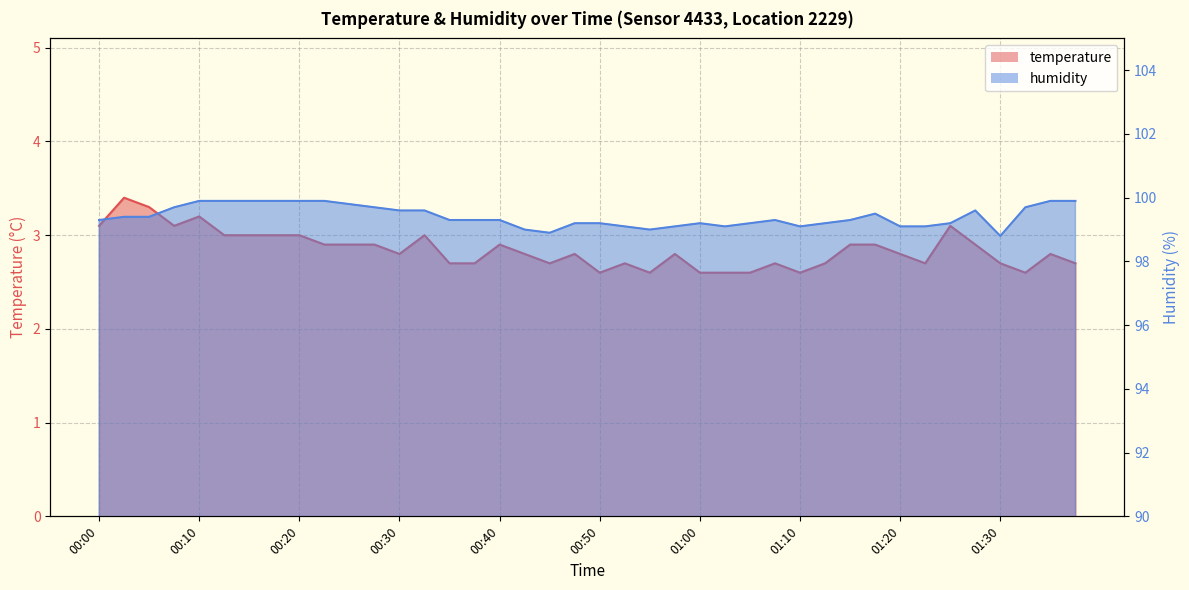

What is the average value of the temperature series?

2.8